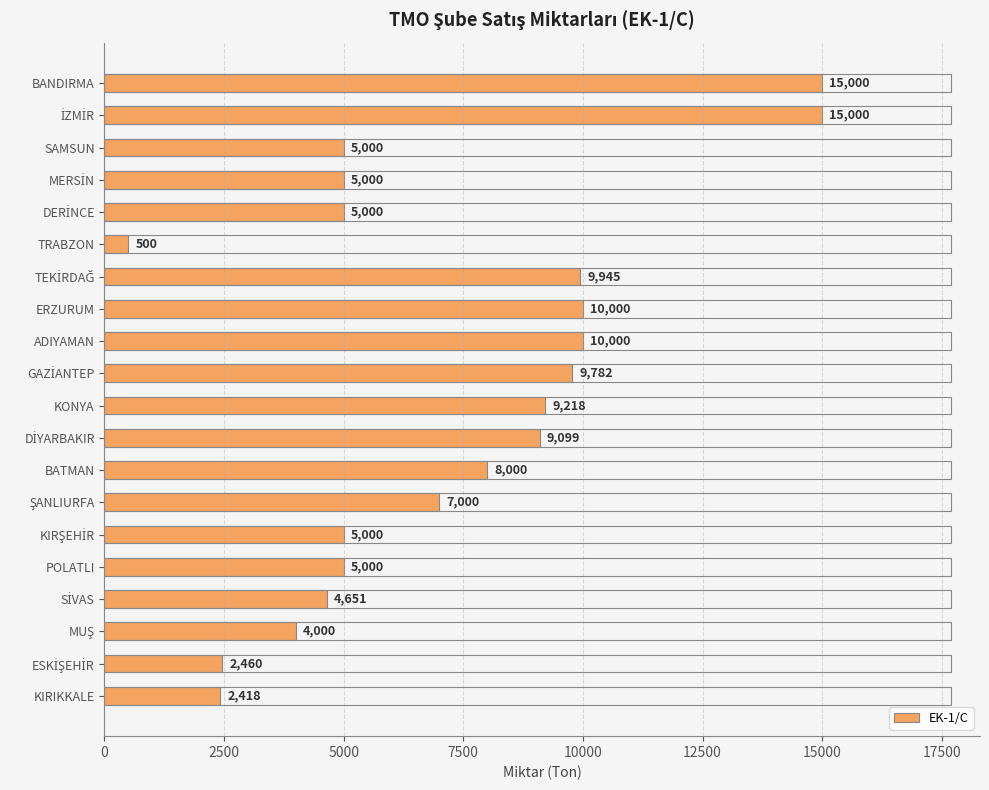

What is the ratio of the value at BATMAN to the value at BANDIRMA?

0.5